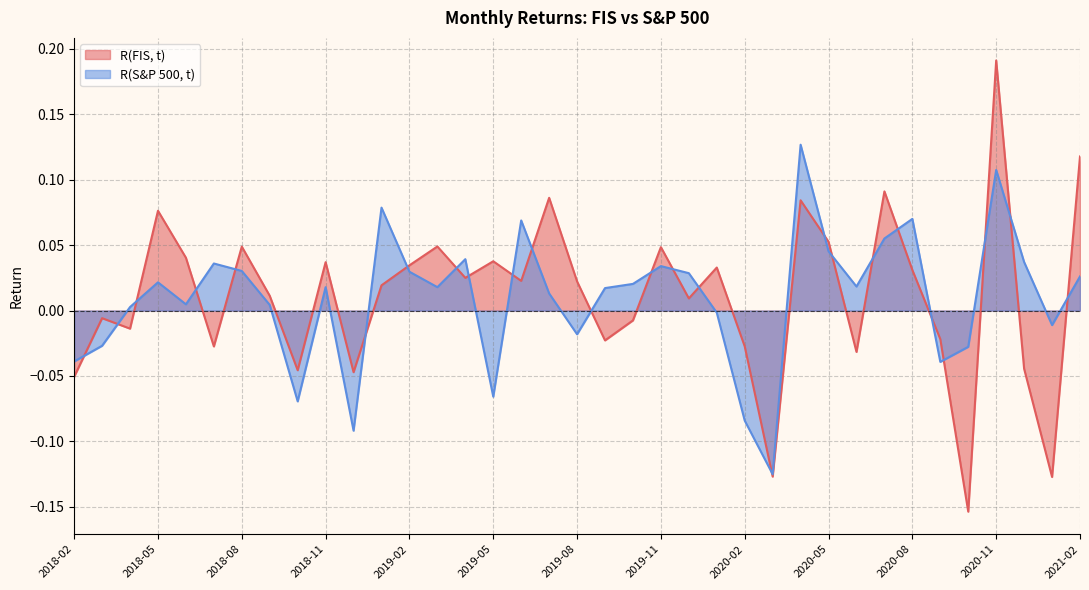

Reading right to left, transcribe all the data shown in this chart.

R(FIS, t): 2021-02=0.1	2021-01=-0.1	2020-12=-0.0	2020-11=0.2	2020-10=-0.2	2020-09=-0.0	2020-08=0.0	2020-07=0.1	2020-06=-0.0	2020-05=0.1	2020-04=0.1	2020-03=-0.1	2020-02=-0.0	2020-01=0.0	2019-12=0.0	2019-11=0.0	2019-10=-0.0	2019-09=-0.0	2019-08=0.0	2019-07=0.1	2019-06=0.0	2019-05=0.0	2019-04=0.0	2019-03=0.0	2019-02=0.0	2019-01=0.0	2018-12=-0.0	2018-11=0.0	2018-10=-0.0	2018-09=0.0	2018-08=0.0	2018-07=-0.0	2018-06=0.0	2018-05=0.1	2018-04=-0.0	2018-03=-0.0	2018-02=-0.1
R(S&P 500, t): 2021-02=0.0	2021-01=-0.0	2020-12=0.0	2020-11=0.1	2020-10=-0.0	2020-09=-0.0	2020-08=0.1	2020-07=0.1	2020-06=0.0	2020-05=0.0	2020-04=0.1	2020-03=-0.1	2020-02=-0.1	2020-01=-0.0	2019-12=0.0	2019-11=0.0	2019-10=0.0	2019-09=0.0	2019-08=-0.0	2019-07=0.0	2019-06=0.1	2019-05=-0.1	2019-04=0.0	2019-03=0.0	2019-02=0.0	2019-01=0.1	2018-12=-0.1	2018-11=0.0	2018-10=-0.1	2018-09=0.0	2018-08=0.0	2018-07=0.0	2018-06=0.0	2018-05=0.0	2018-04=0.0	2018-03=-0.0	2018-02=-0.0